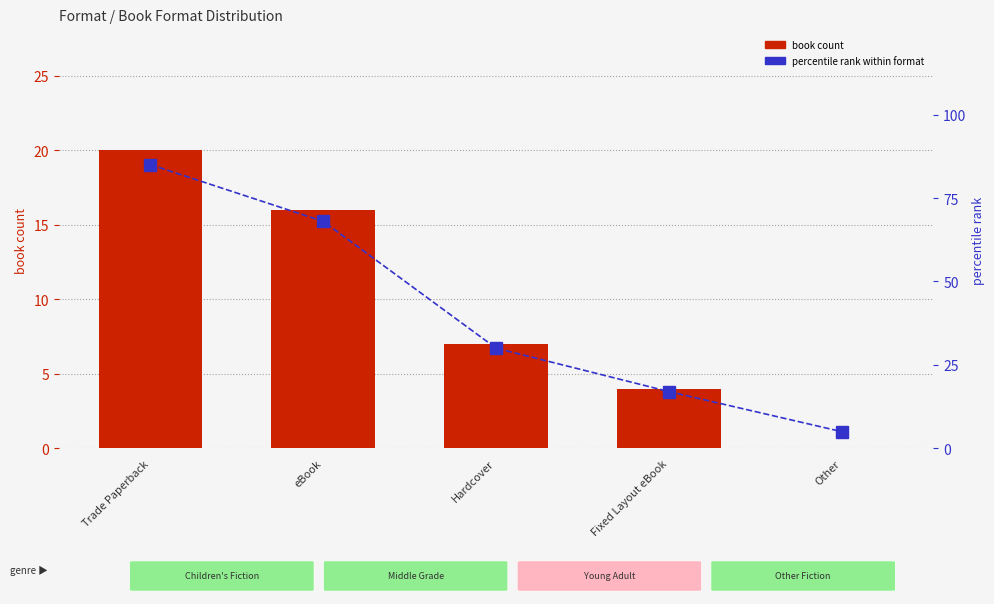

What is the label of the 4th bar from the right?

eBook